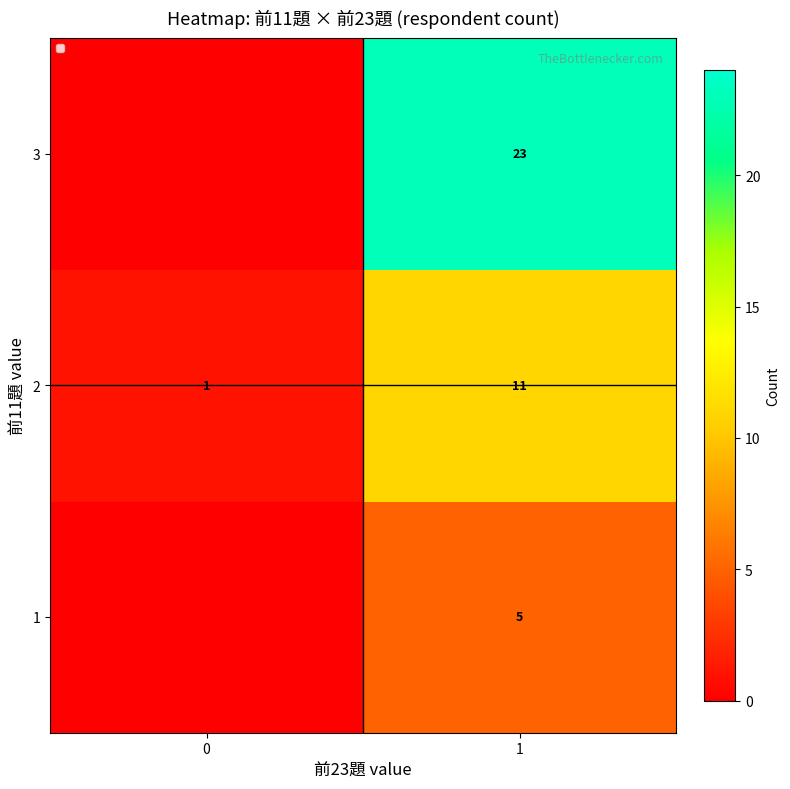

What is the sum of the 2 values at 1 and 0?

12